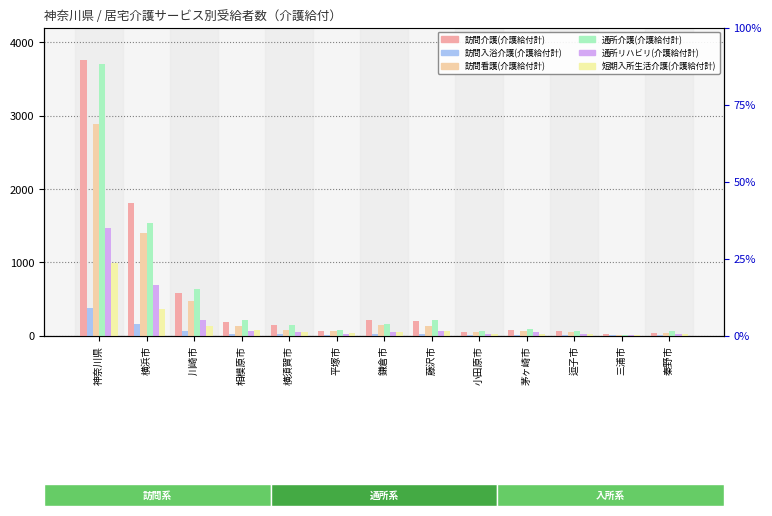

What is the label of the 12th bar from the left?

三浦市